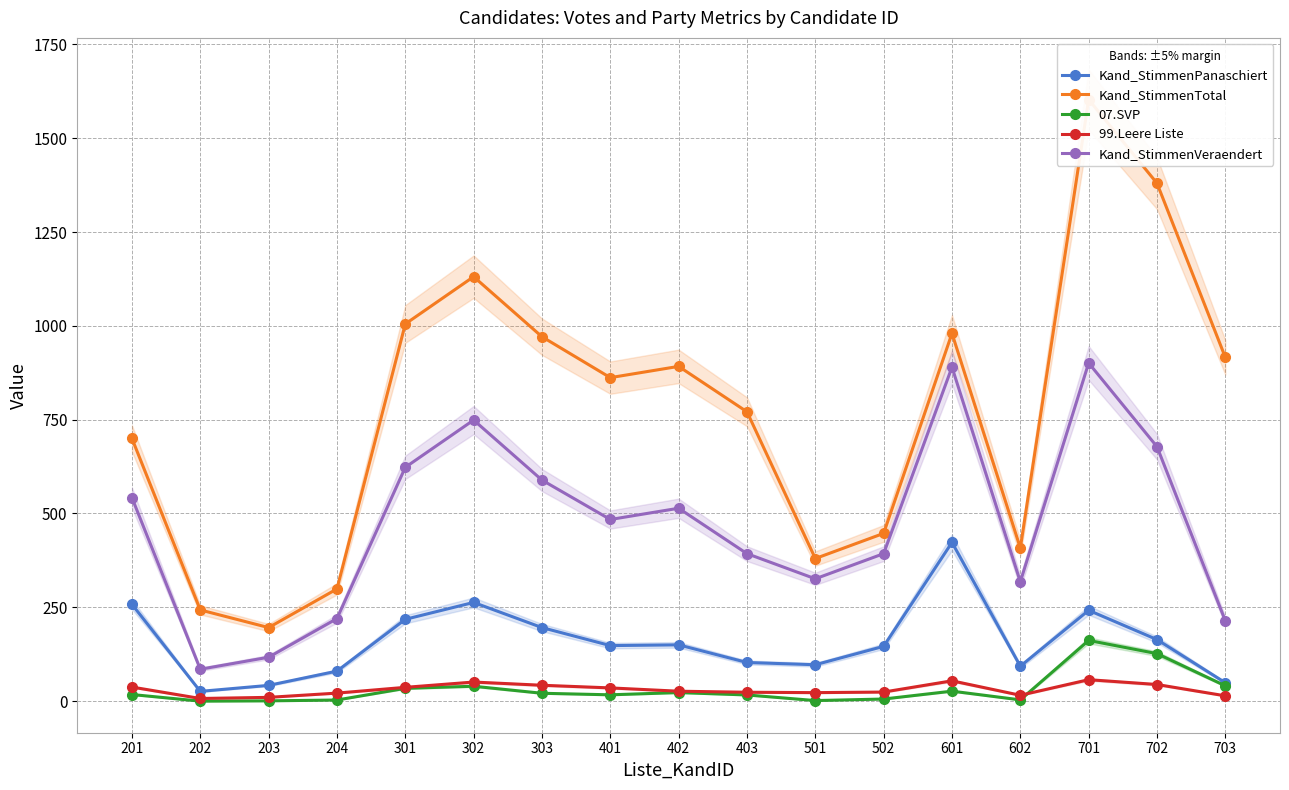

Where is the first local maximum for Kand_StimmenTotal?

302